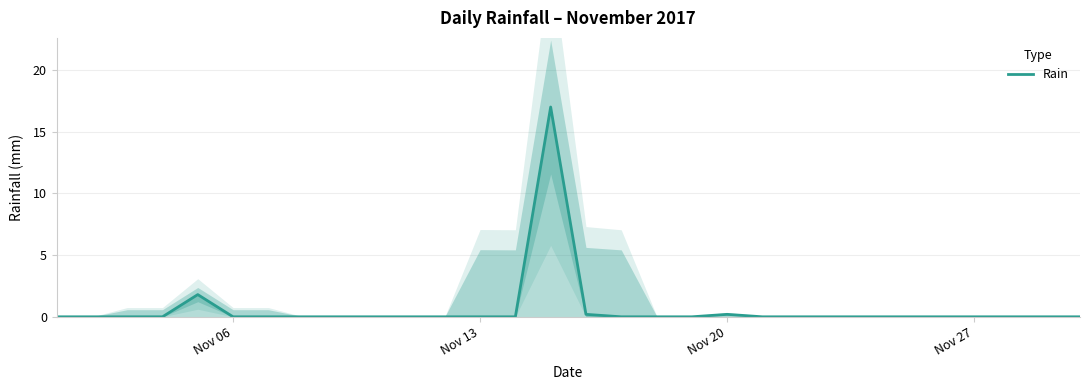

Is it true that Rain equals 7.8 at Nov 06?

False